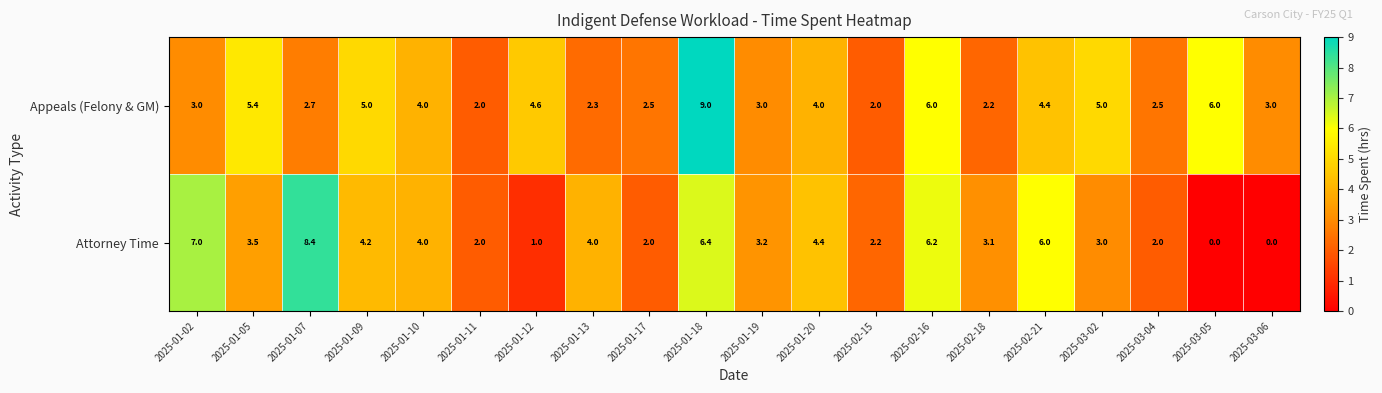

True or false: Attorney Time has a value of 4.6 at 2025-03-05.

False